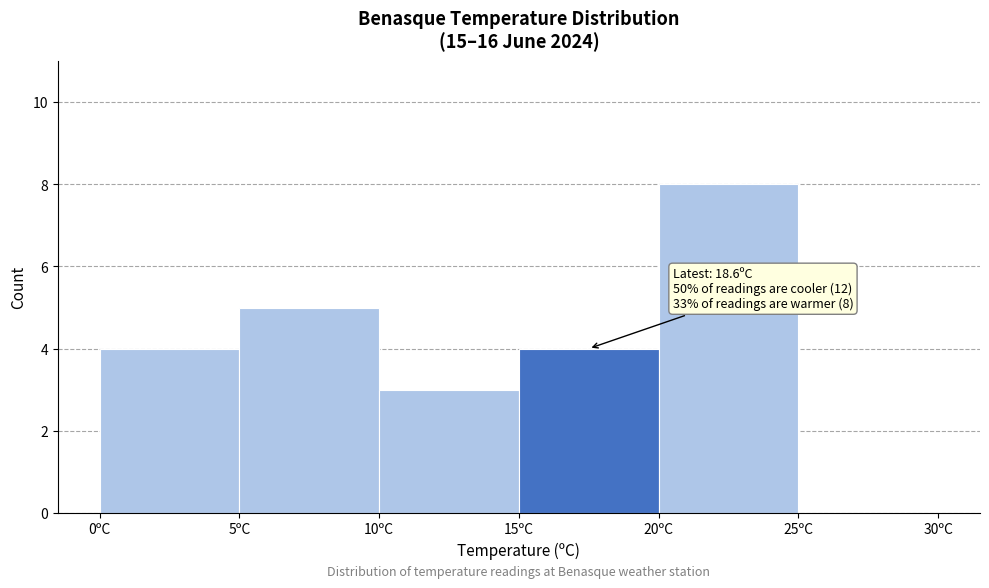

Which range on the x-axis has the tallest bar?

20 to 25